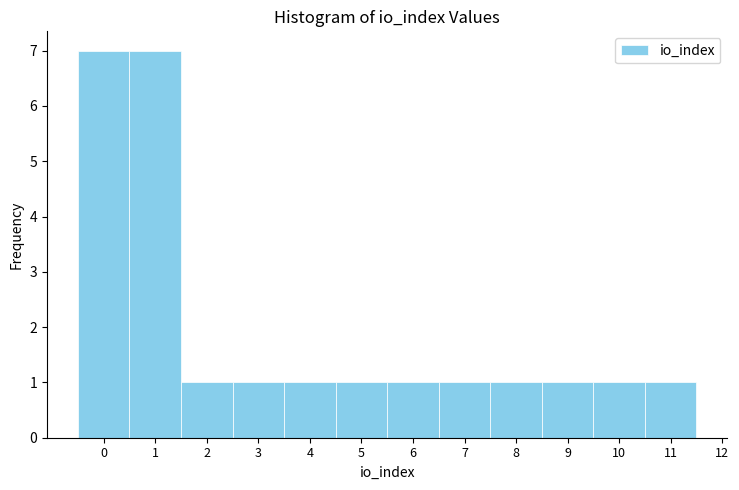

Reading left to right, list every bar in this chart as the range it spans on the x-axis followed by its height. The values are not printed on the chart, so give them approximately, as read against the axis.

-0.5 to 0.5: 7
0.5 to 1.5: 7
1.5 to 2.5: 1
2.5 to 3.5: 1
3.5 to 4.5: 1
4.5 to 5.5: 1
5.5 to 6.5: 1
6.5 to 7.5: 1
7.5 to 8.5: 1
8.5 to 9.5: 1
9.5 to 10.5: 1
10.5 to 11.5: 1